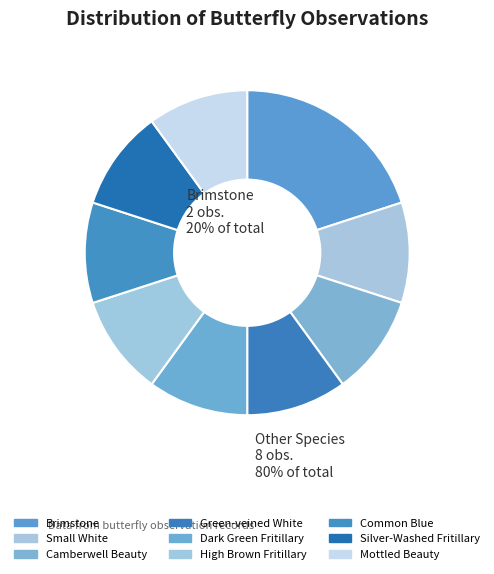

Is Silver-Washed Fritillary the majority of the pie?

No